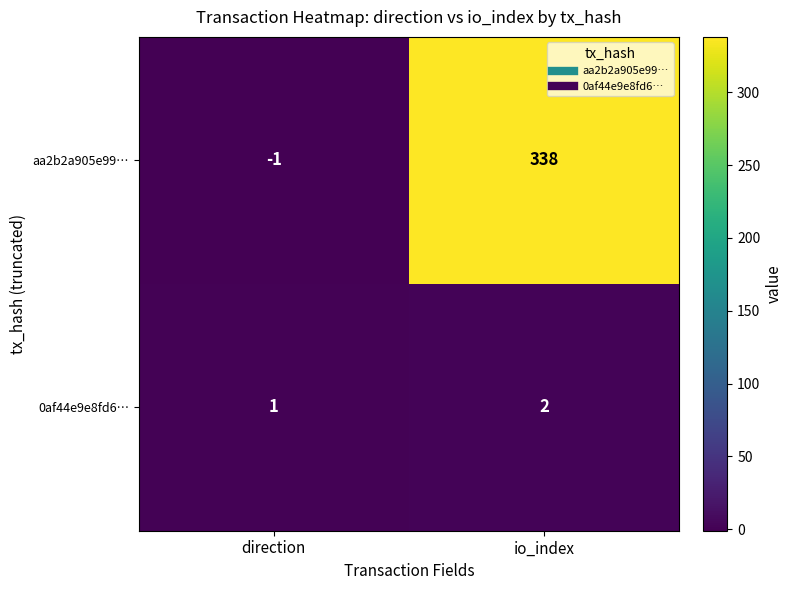

What is the total value across all series at io_index?

340